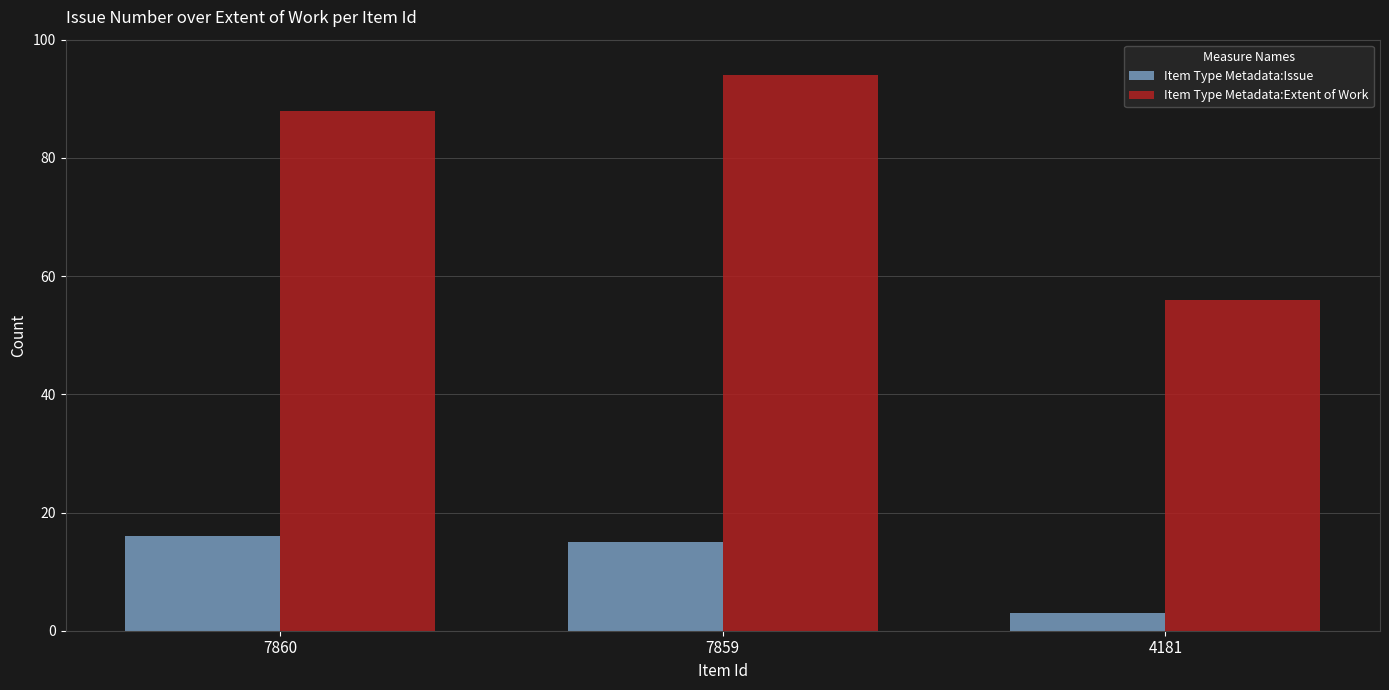

Which label corresponds to the smallest value in the chart?

4181